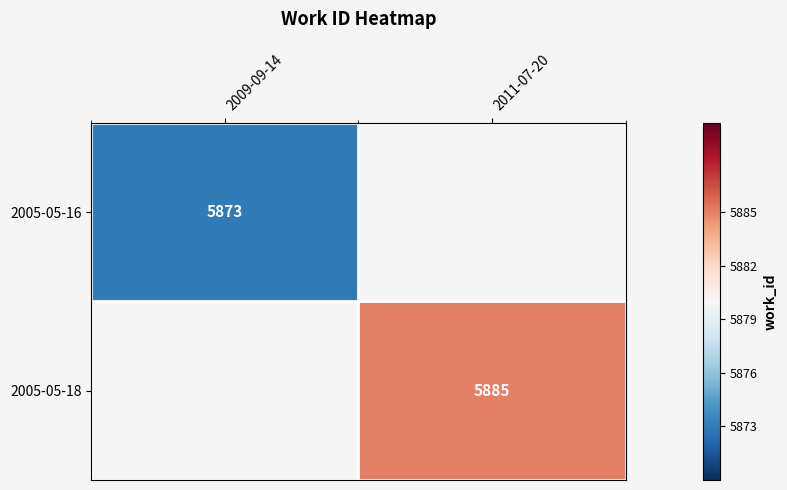

True or false: 2005-05-16 has a value of 5873 at 2009-09-14.

True